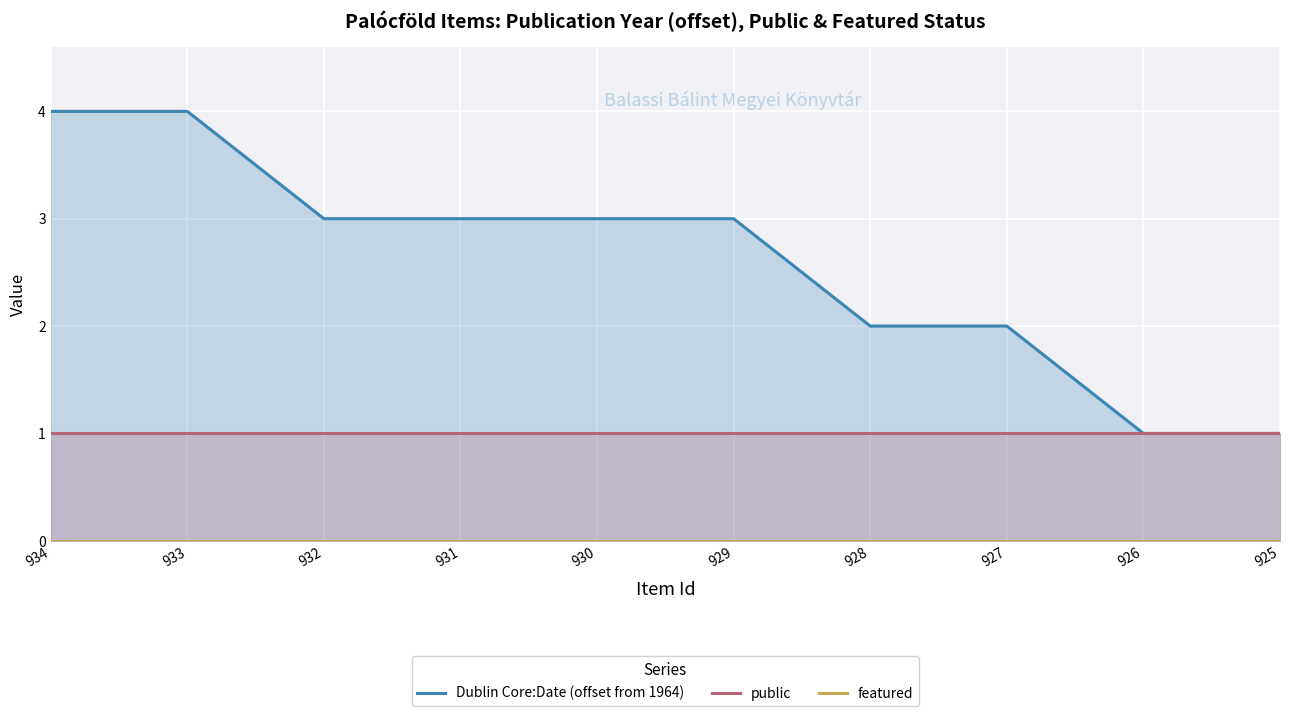

What are all the series names shown in the legend?

Dublin Core:Date (offset from 1964), public, featured